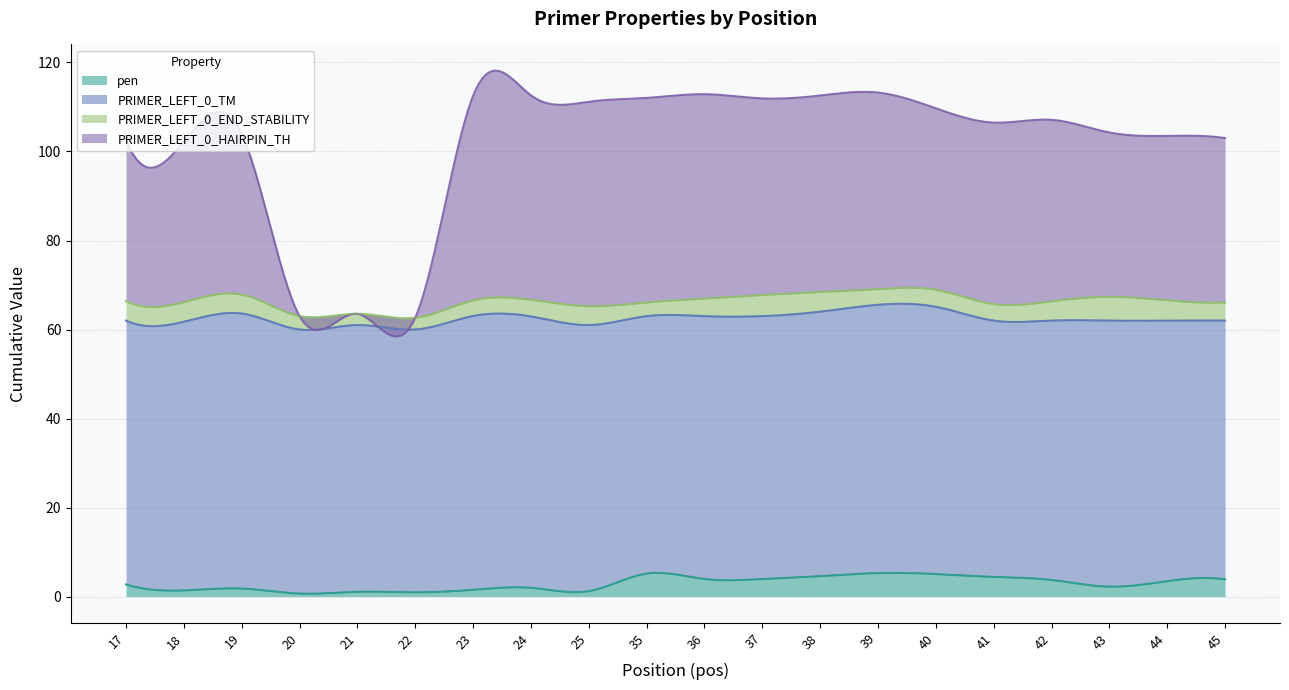

What are all the series names shown in the legend?

pen, PRIMER_LEFT_0_TM, PRIMER_LEFT_0_END_STABILITY, PRIMER_LEFT_0_HAIRPIN_TH